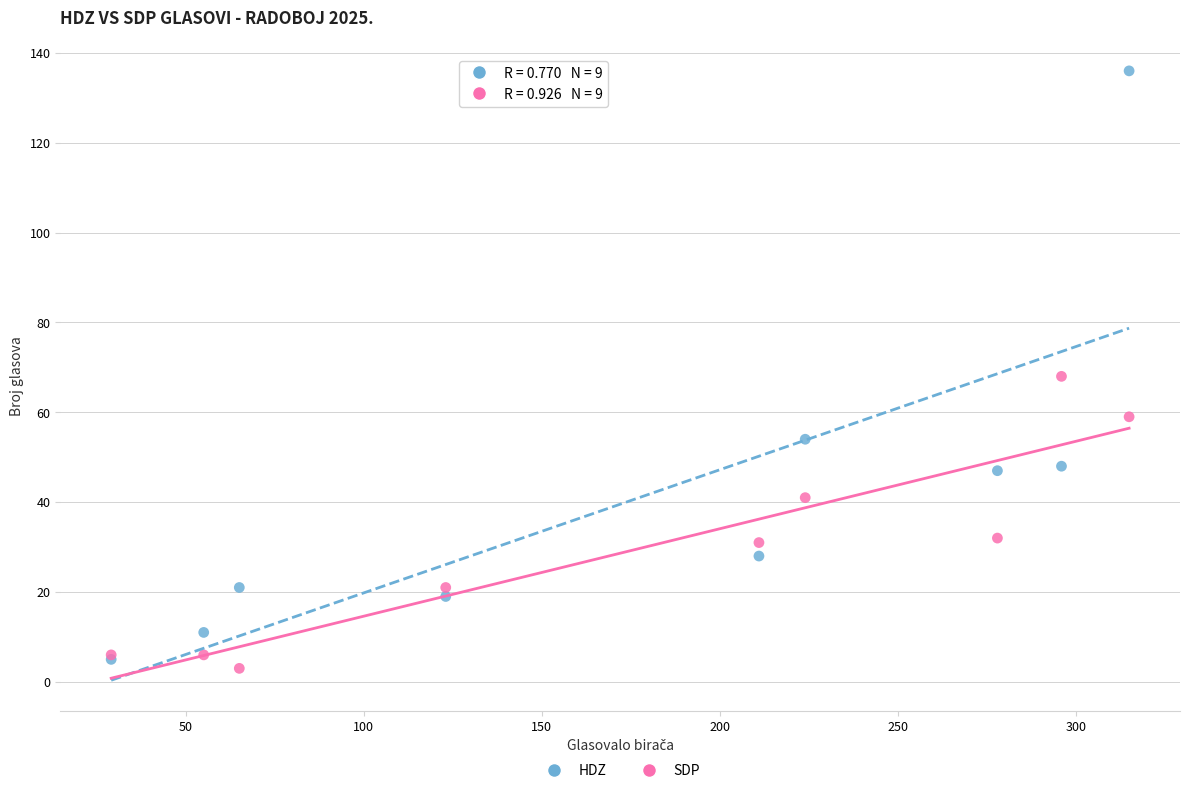

Which series contains the lowest Y value?

SDP